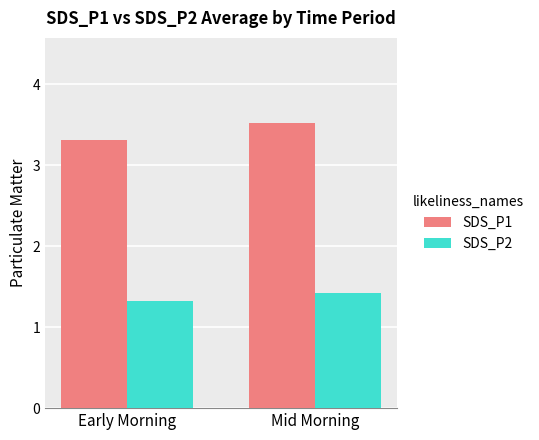

What is the approximate value of SDS_P1 at Early Morning?

3.3